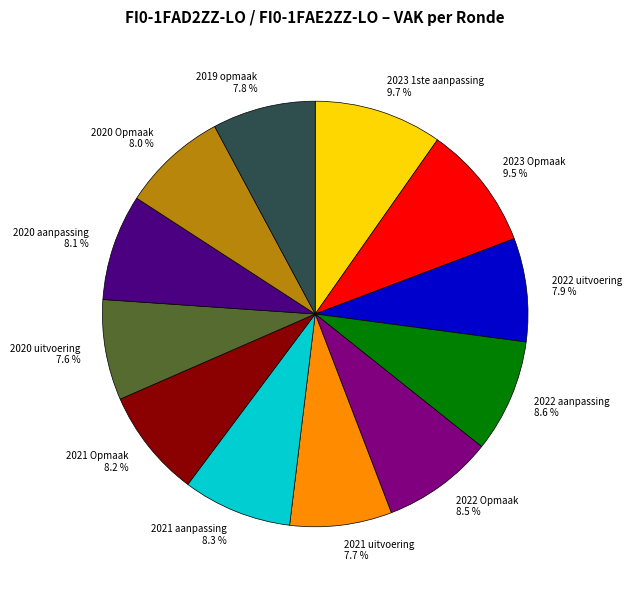

To the nearest percent, what is the average slice percentage?

8%